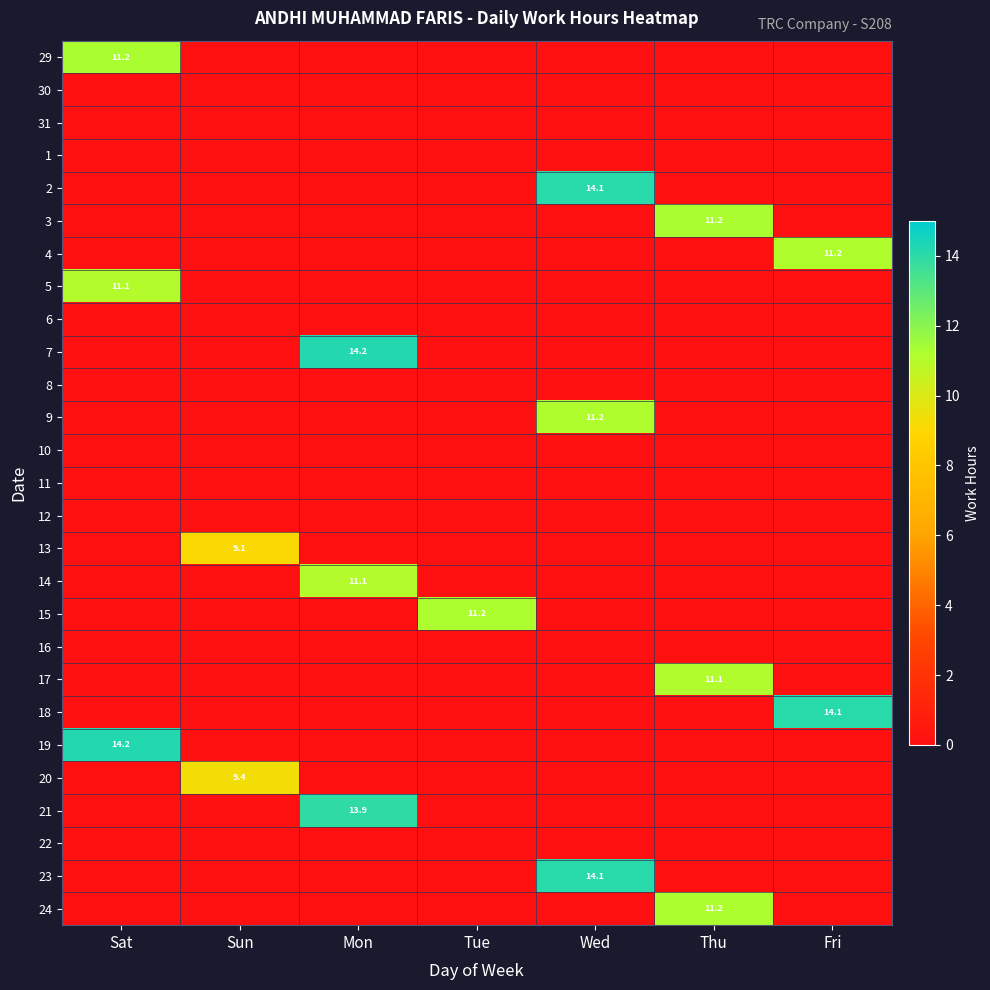

Is it true that 20 equals 9.4 at Sun?

True